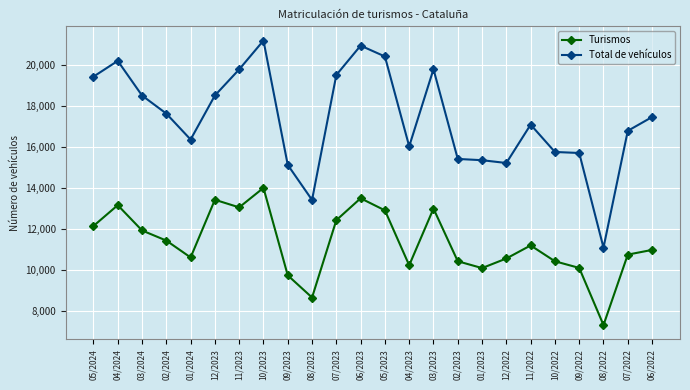

Is it true that Total de vehículos equals 4628 at 02/2023?

False